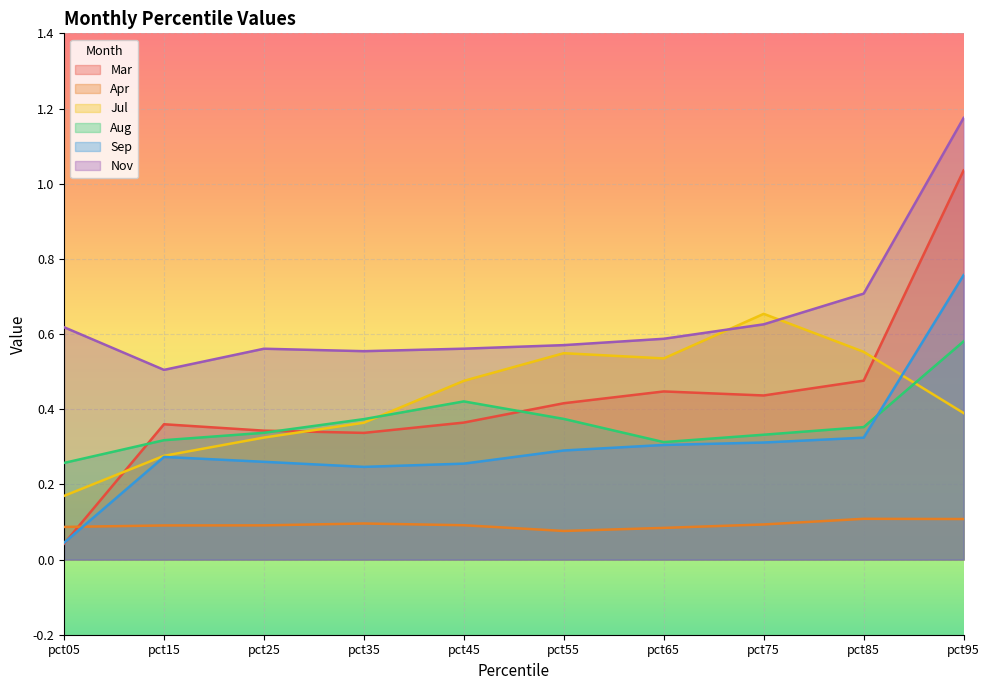

True or false: Apr and Jul intersect in this chart.

False